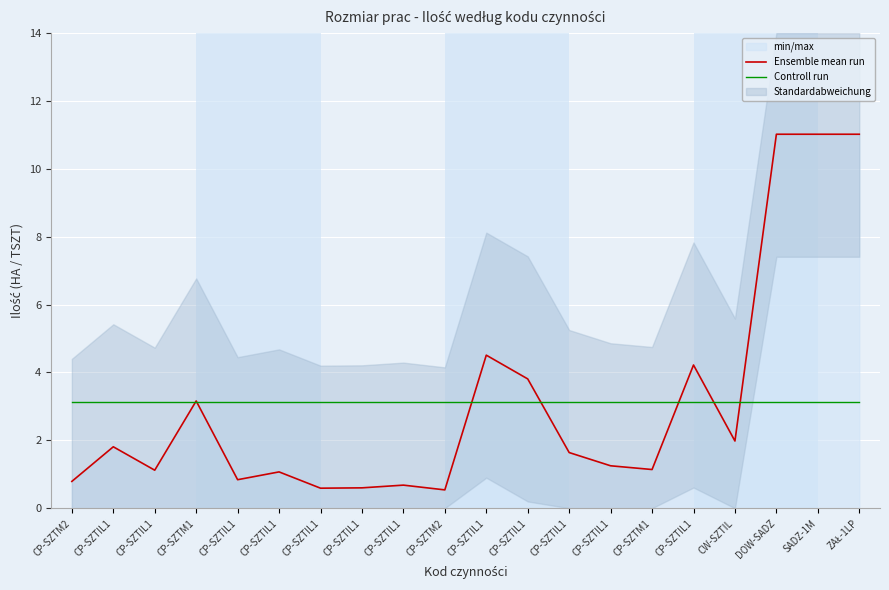

Which series has the largest total across all categories?

Ensemble mean run